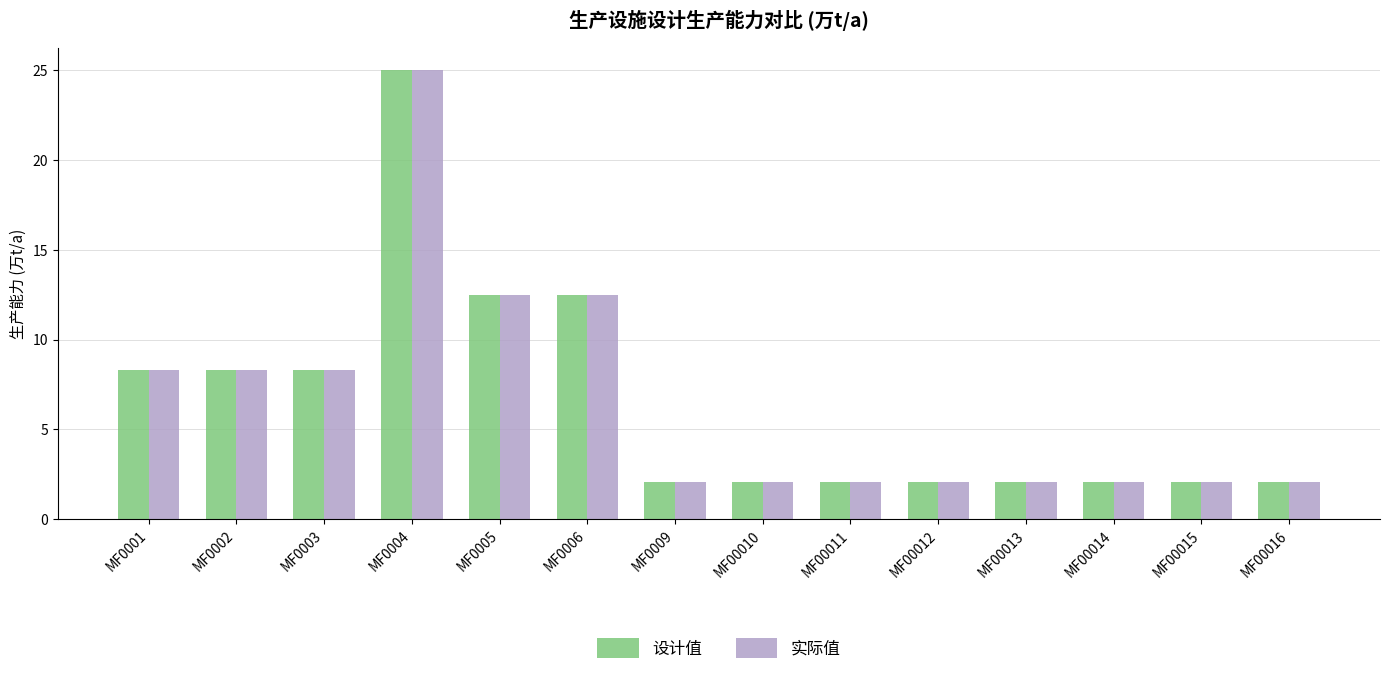

True or false: 设计值 has a value of 2.1 at MF0009.

True